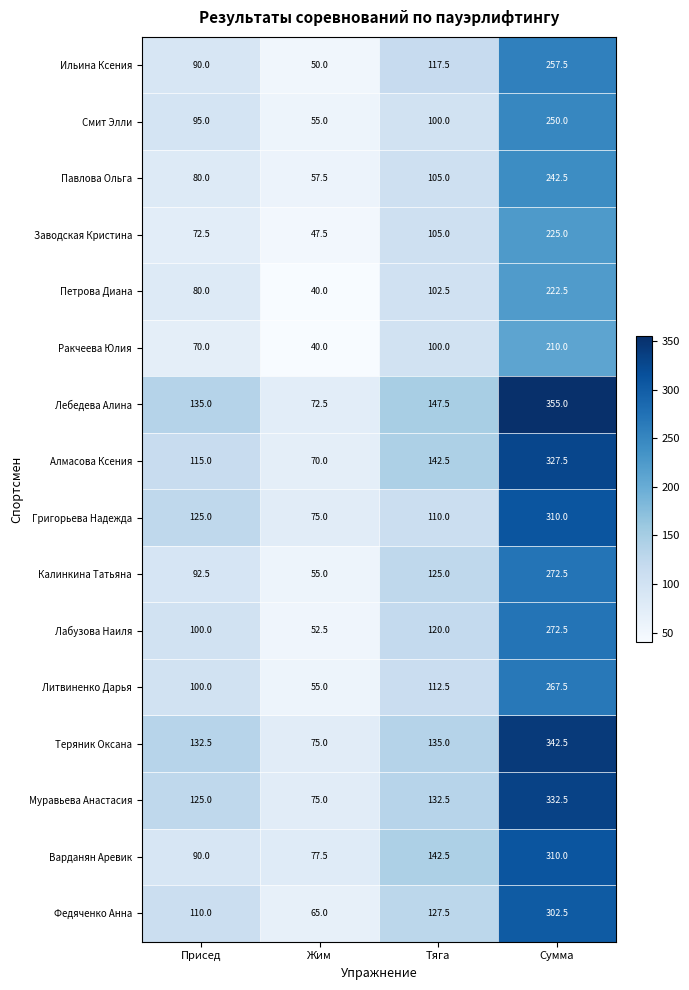

Which series has the largest total across all categories?

Лебедева Алина